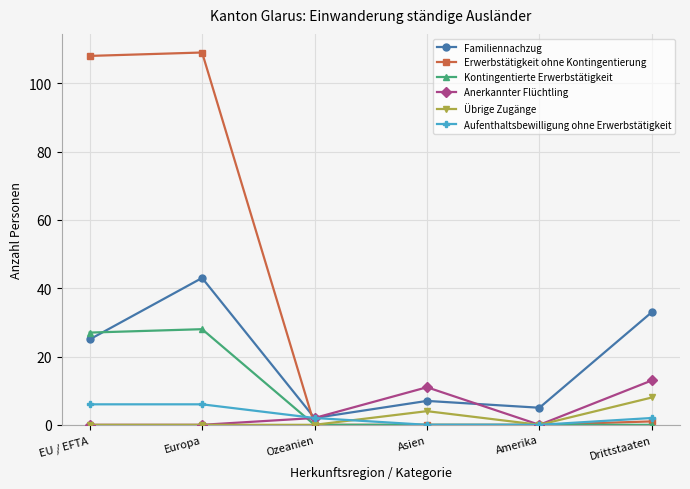

What is the label of the 1st point from the left?

EU / EFTA